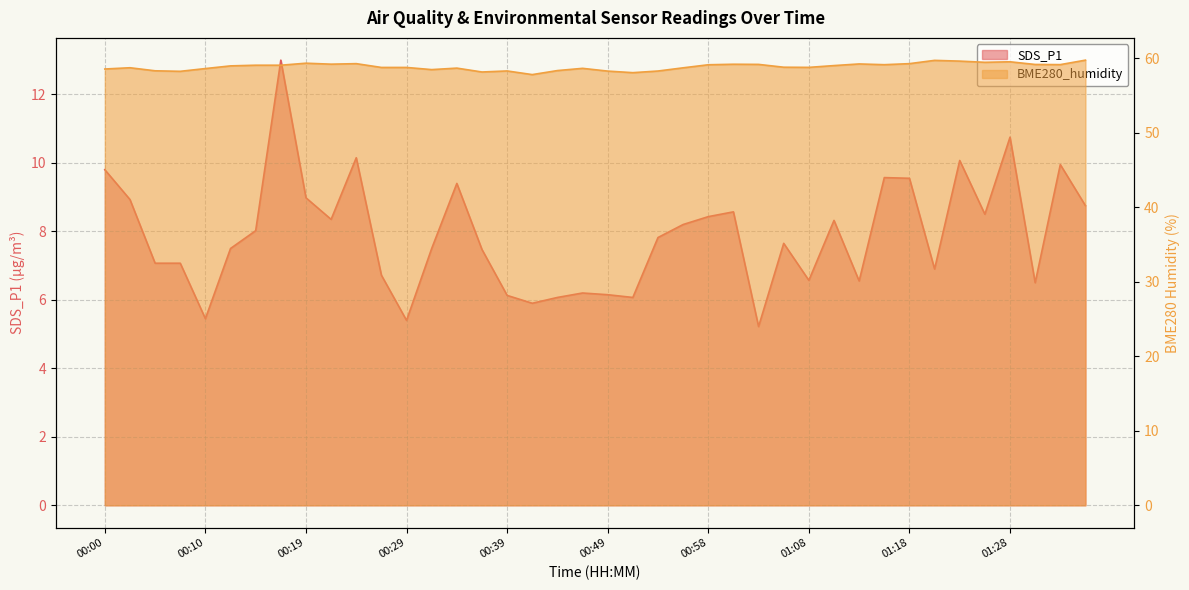

Reading left to right, list all the values displayed in this chart.

SDS_P1: 9.8	8.9	7.1	7.1	5.5	7.5	8.0	13.0	9.0	8.3	10.2	6.7	5.4	7.5	9.4	7.5	6.1	5.9	6.1	6.2	6.2	6.1	7.8	8.2	8.4	8.6	5.2	7.7	6.6	8.3	6.5	9.6	9.6	6.9	10.1	8.5	10.8	6.5	9.9	8.8
BME280_humidity: 58.6	58.7	58.3	58.3	58.6	59.0	59.1	59.1	59.4	59.2	59.3	58.8	58.8	58.5	58.7	58.2	58.3	57.8	58.4	58.7	58.3	58.1	58.3	58.7	59.1	59.2	59.2	58.8	58.8	59.0	59.2	59.1	59.3	59.7	59.6	59.5	59.5	59.2	59.2	59.8